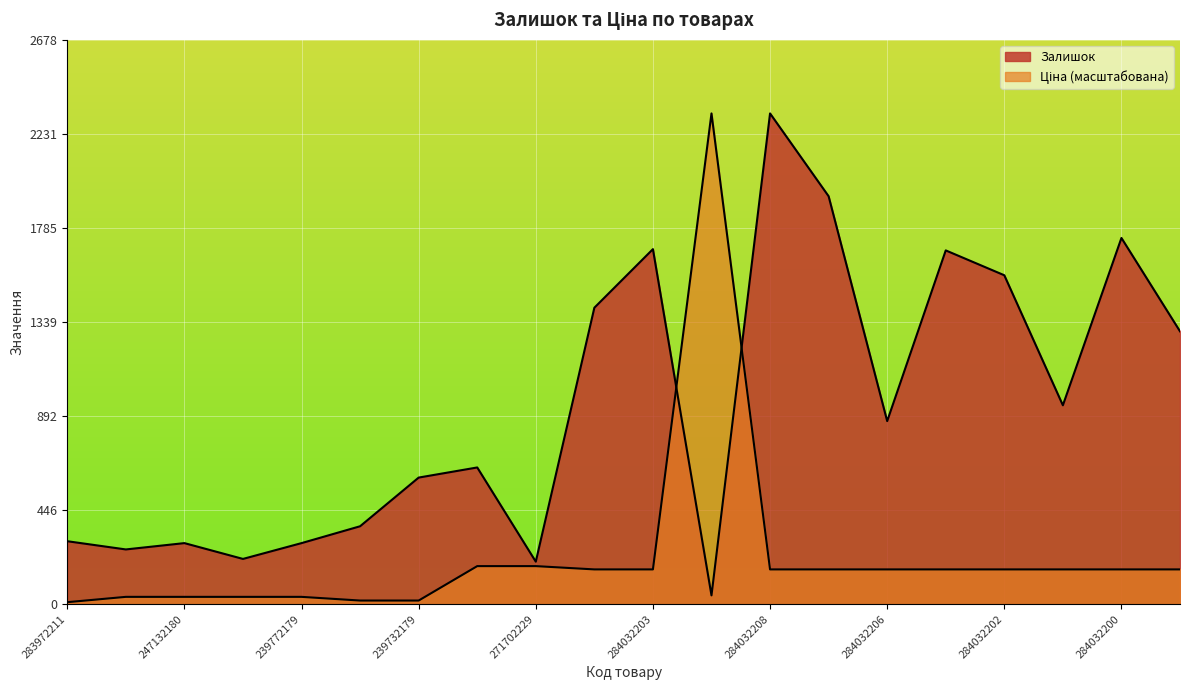

In Залишок, how many points are higher than both neighbors (excluding endpoints)?

6